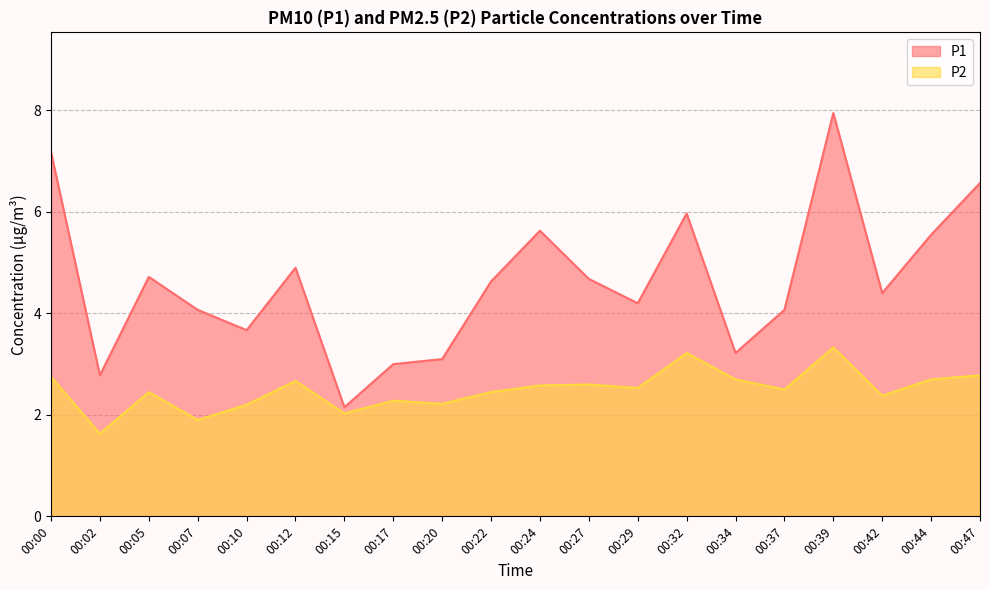

At which label does P1 reach its minimum?

00:15